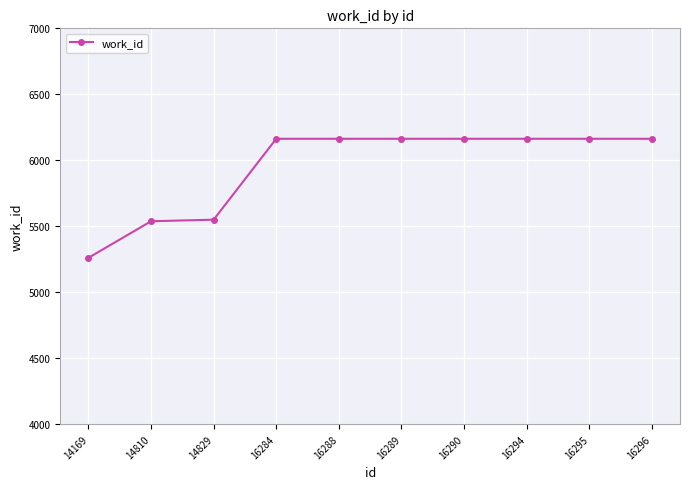

Does the chart have visible grid lines?

Yes